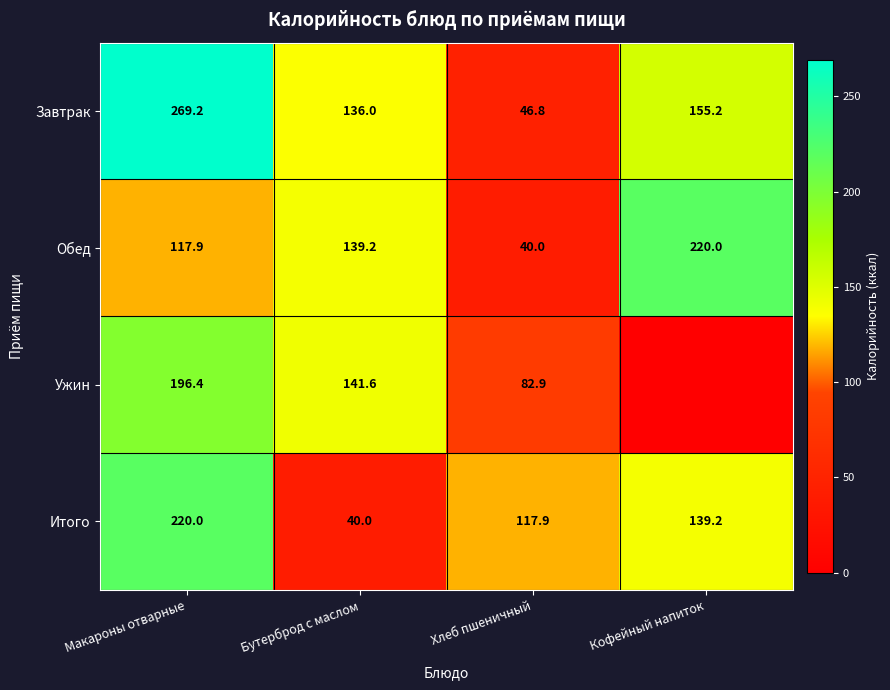

Is it true that Обед equals 124.1 at Кофейный напиток?

False